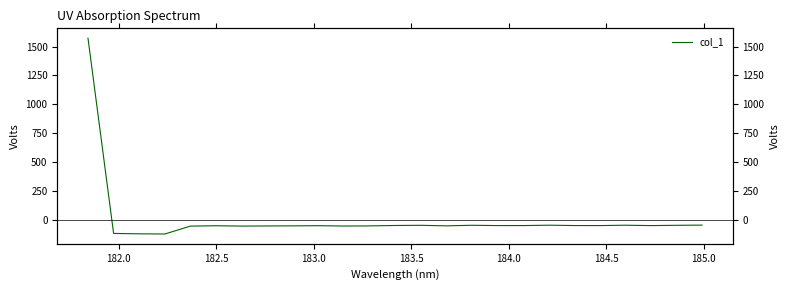

Reading left to right, what are all the values shown in this chart?

1572.7	-119.3	-122.8	-124.4	-55.9	-52.9	-55.8	-54.5	-53.8	-52.4	-55.3	-54.1	-50.5	-49.0	-53.6	-48.7	-51.4	-51.3	-48.0	-51.0	-51.4	-48.2	-51.5	-49.0	-47.2